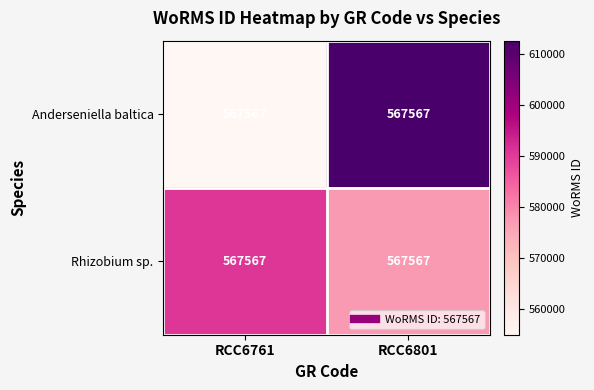

What is the maximum value shown in the chart?

612638.4